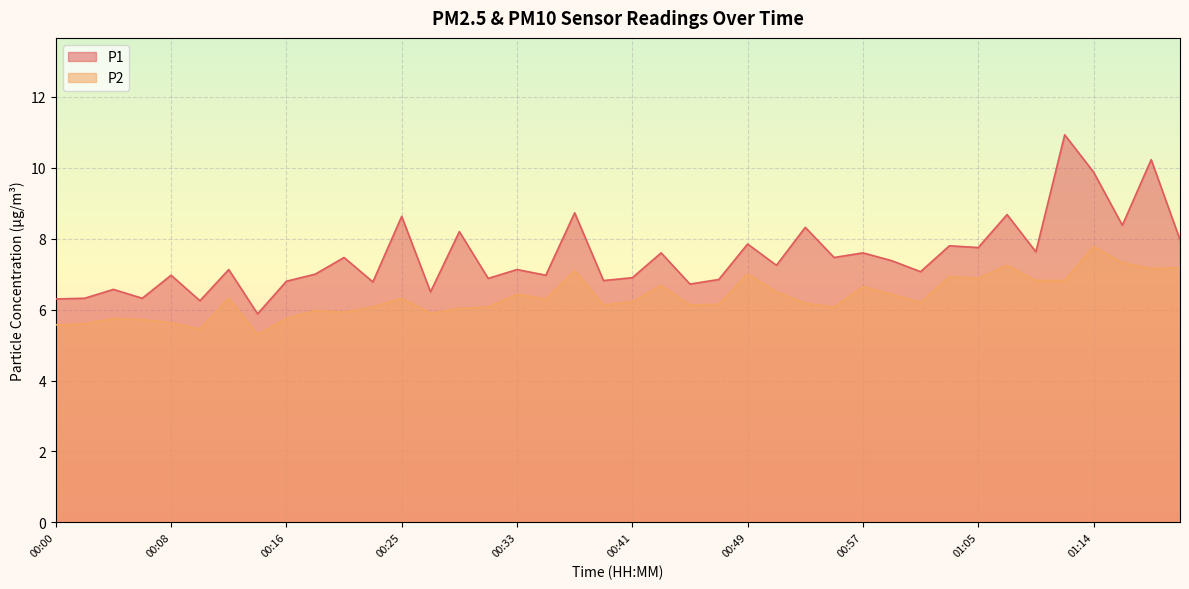

True or false: P2 and P1 intersect in this chart.

False